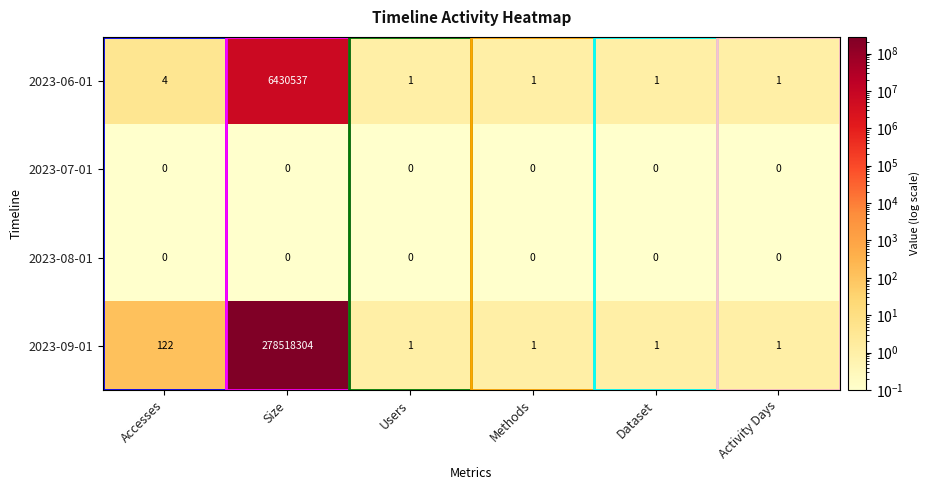

At which category does the chart reach its peak across all series?

Size